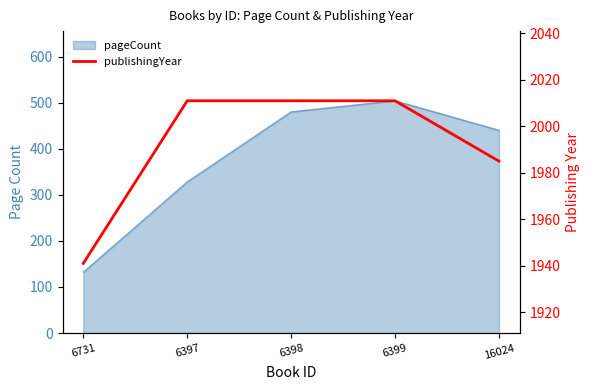

How many data points are less than 2011?

2